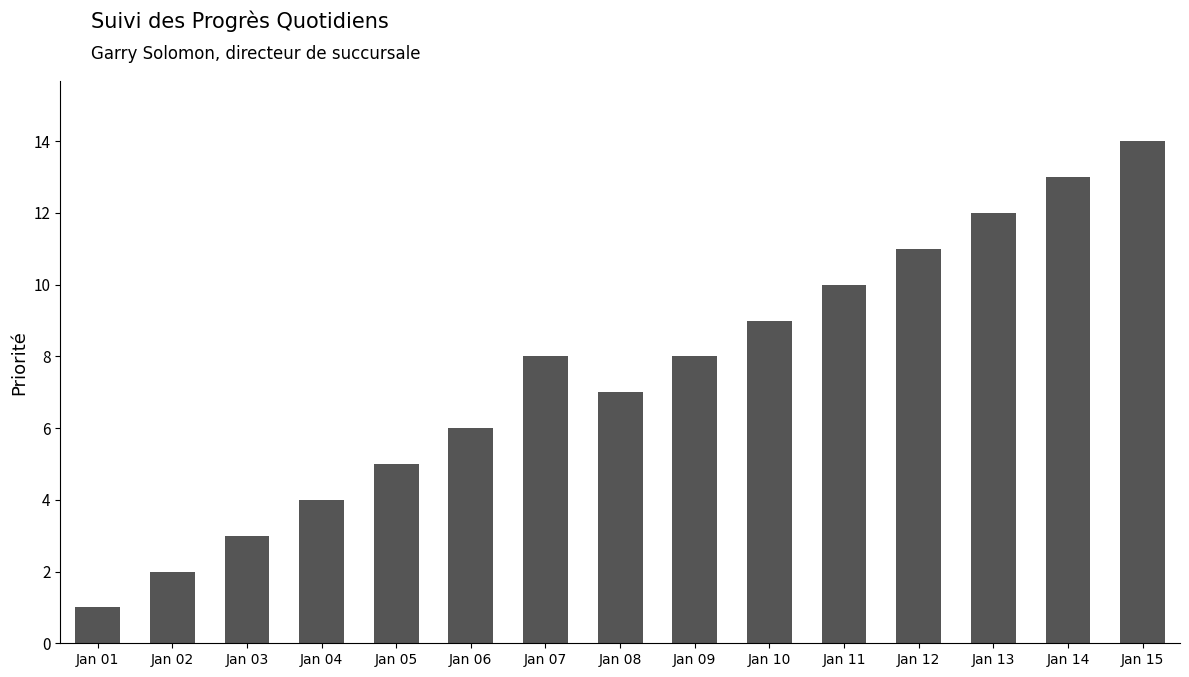

What is the value of the 11th bar from the left?

10